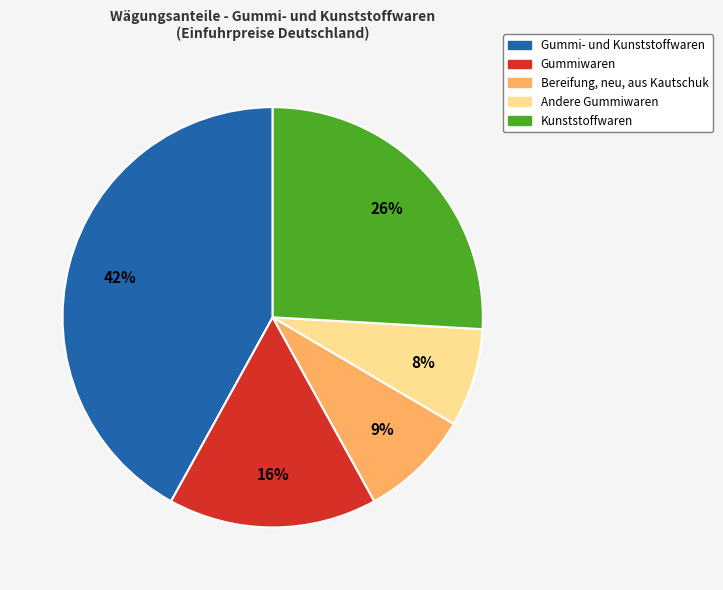

How many slices are in this pie chart?

5